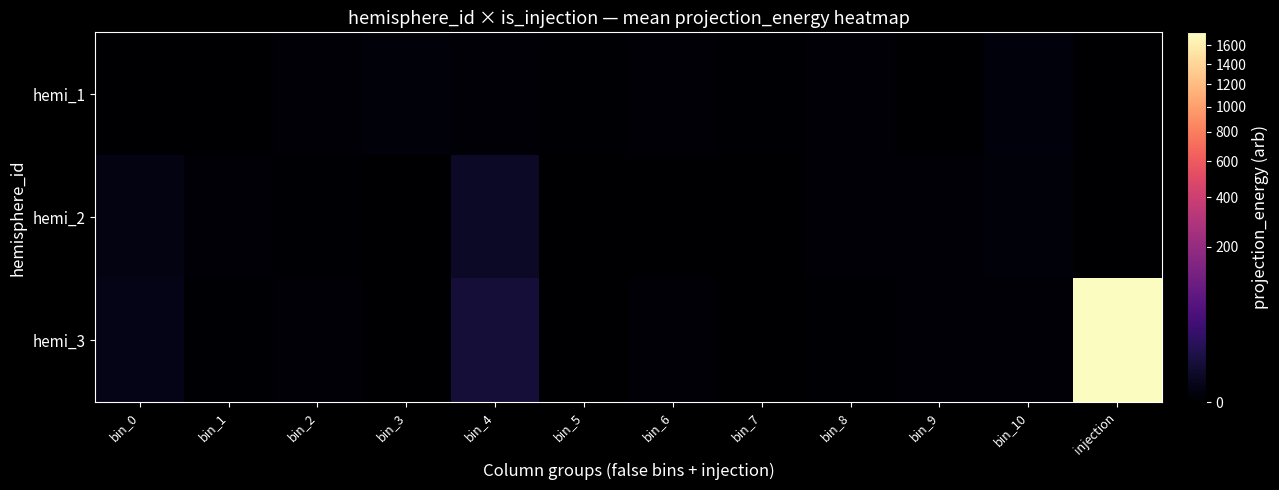

At bin_1, list the series in order from smallest to largest.

hemi_1, hemi_3, hemi_2